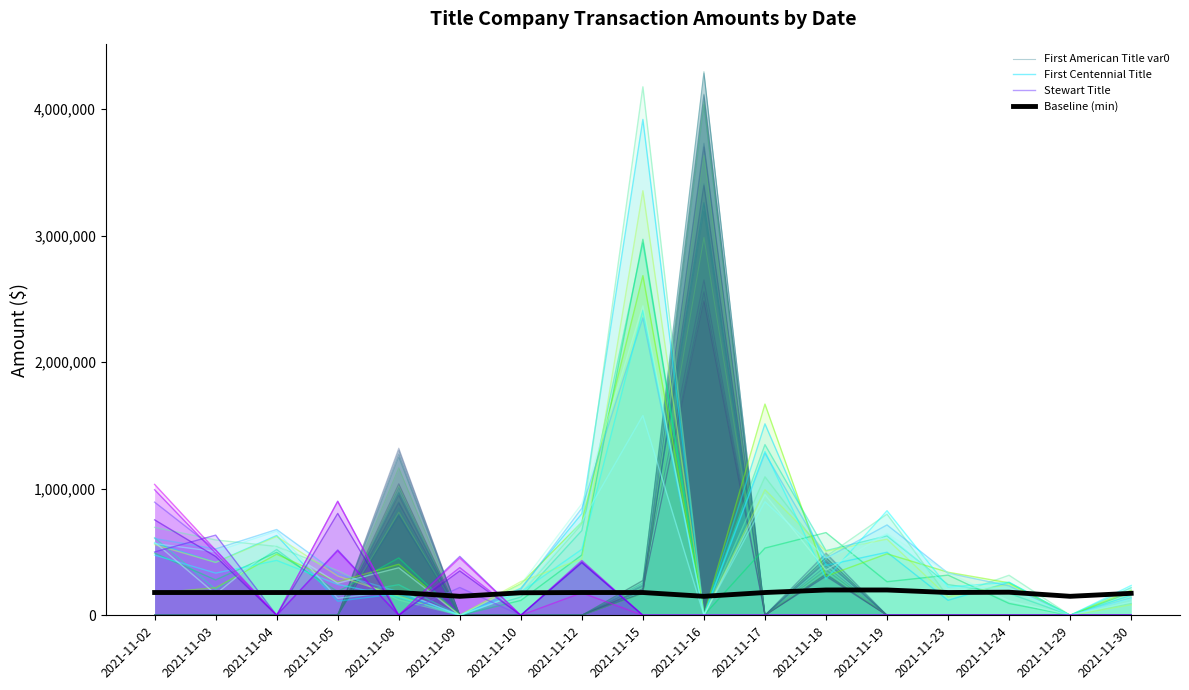

How many values in the Baseline (min) series are below 180000?

5